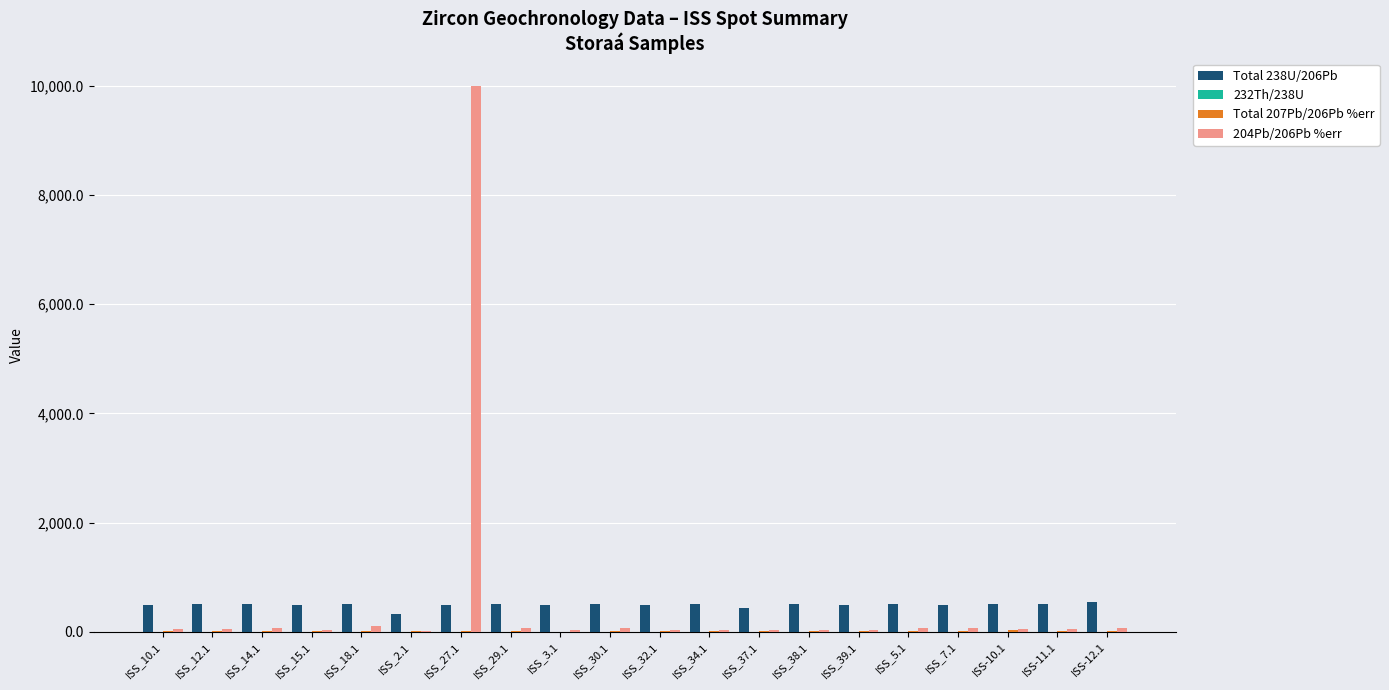

What is the sum of all 204Pb/206Pb %err values?

10980.6